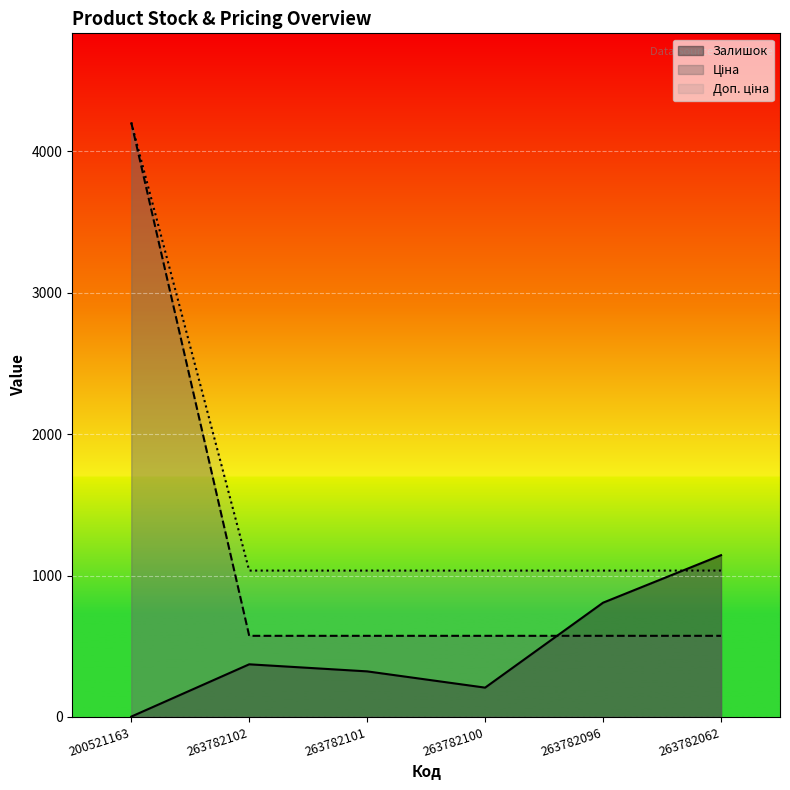

What is the label of the 6th point from the right?

200521163